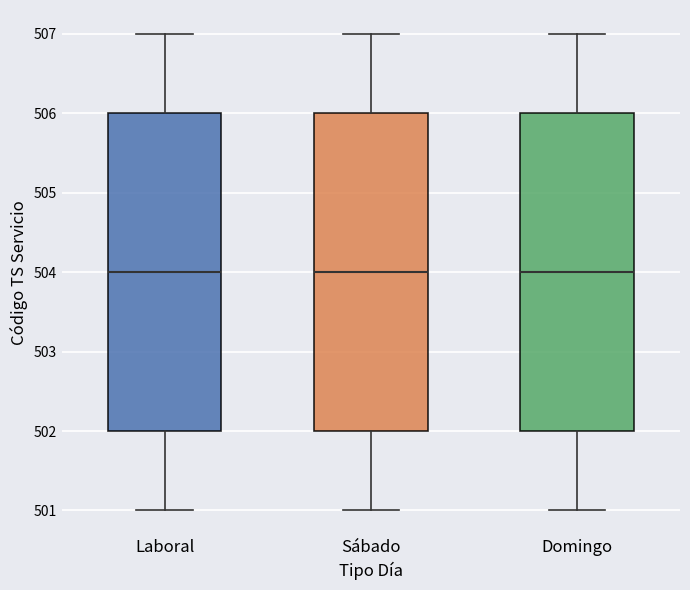

Reading left to right, read every box against the y-axis: the position of its median line, the range the box covers, and the ends of its whiskers. The values are not printed on the chart, so give them approximately, as read against the axis.

Laboral: median 504, box 502 to 506, whiskers 501 to 507
Sábado: median 504, box 502 to 506, whiskers 501 to 507
Domingo: median 504, box 502 to 506, whiskers 501 to 507